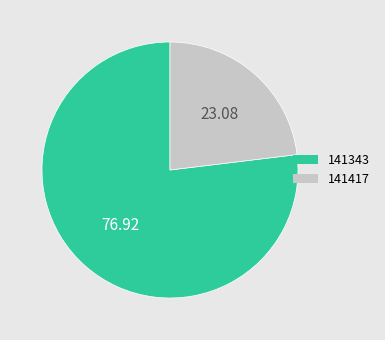

Which category has the smallest portion of the pie?

141417